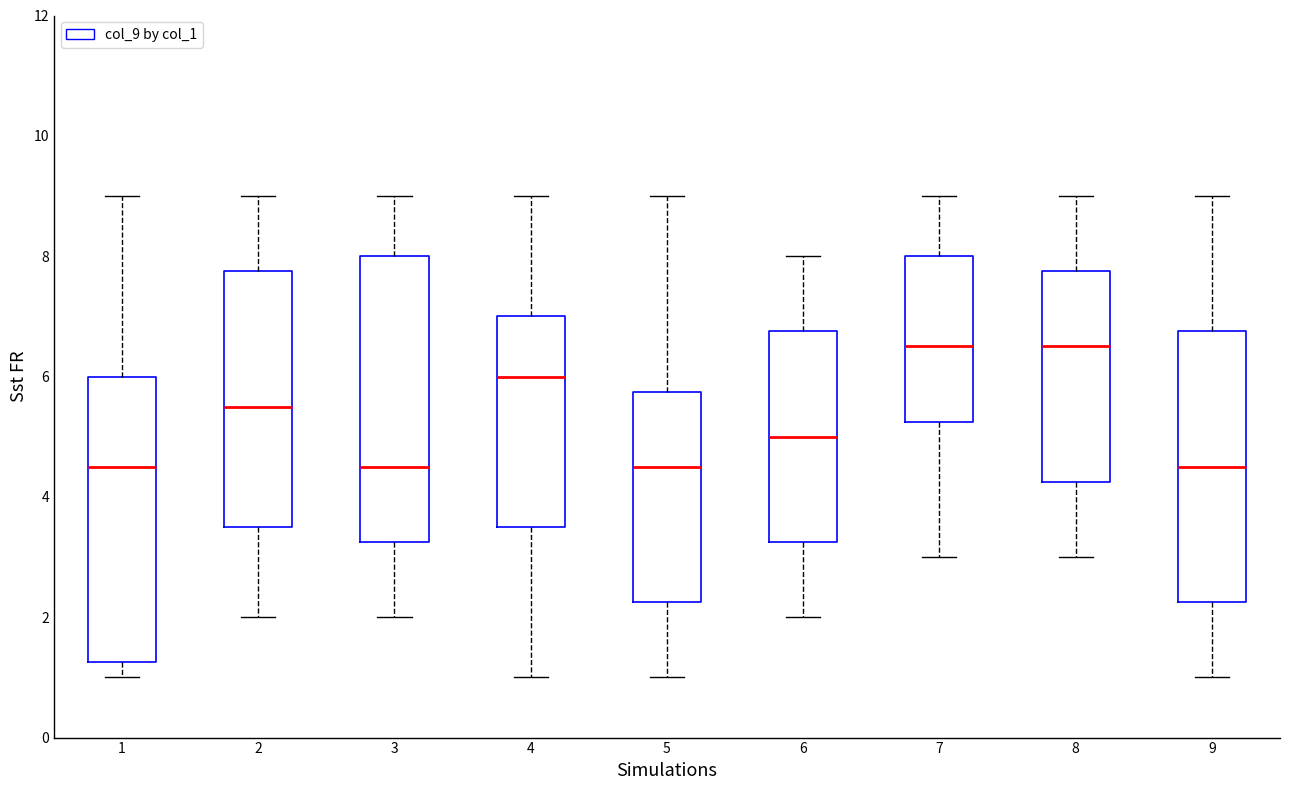

Where does the lower whisker of the box at x = 3 end on the y-axis? The values are not printed on the chart, so give them approximately, as read against the axis.

2.0